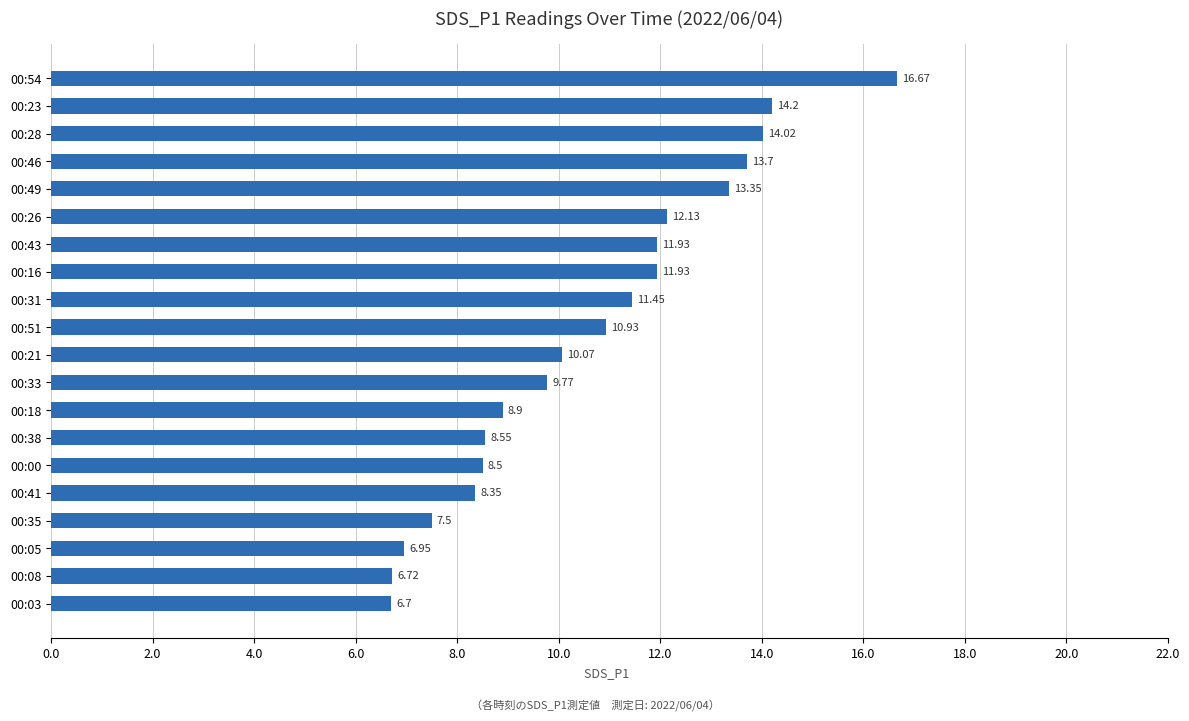

Which label corresponds to the largest value in the chart?

00:54